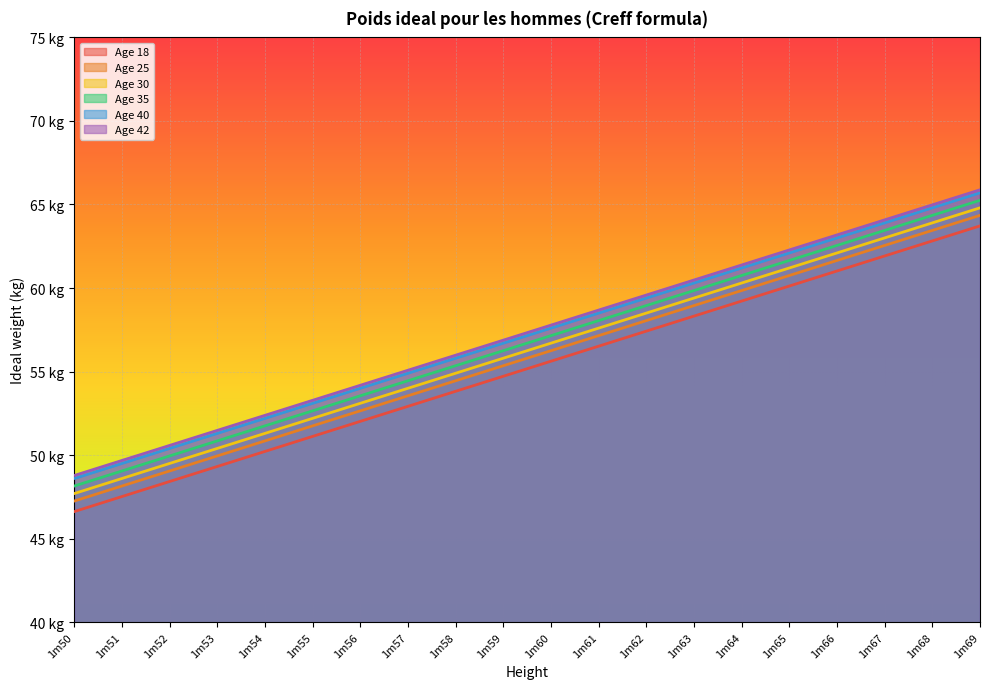

What are all the series names shown in the legend?

Age 18, Age 25, Age 30, Age 35, Age 40, Age 42